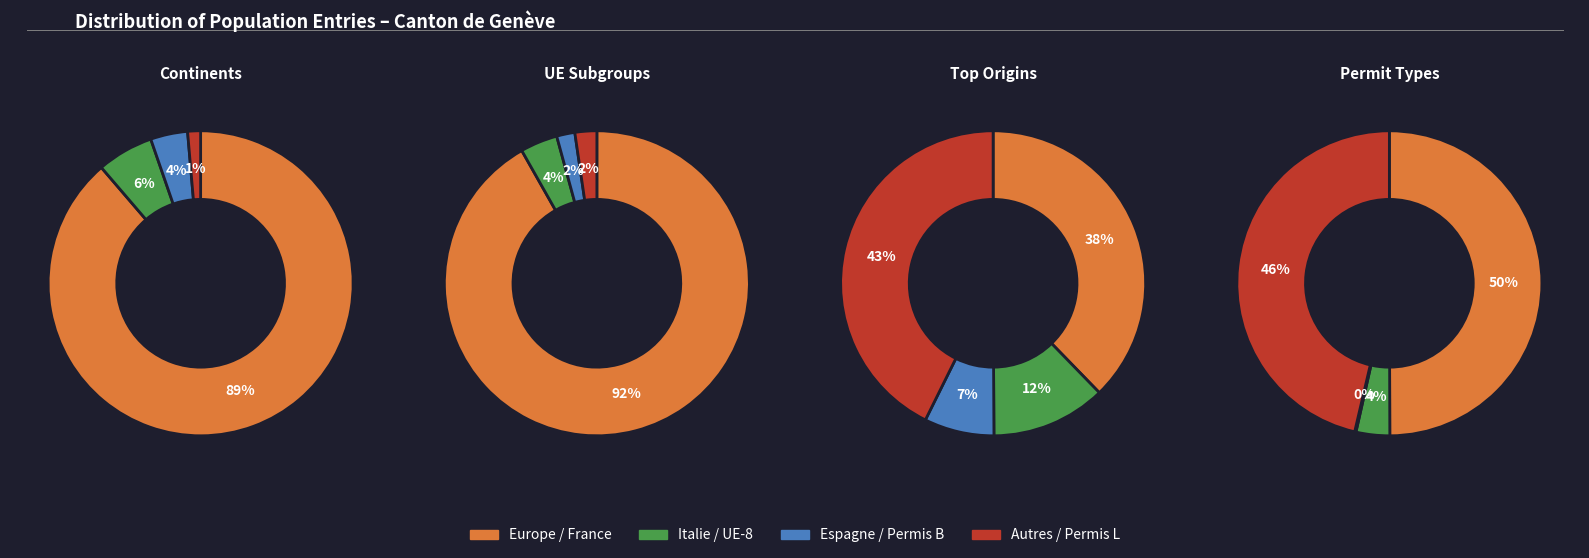

Does 0 represent more than half of the total?

No